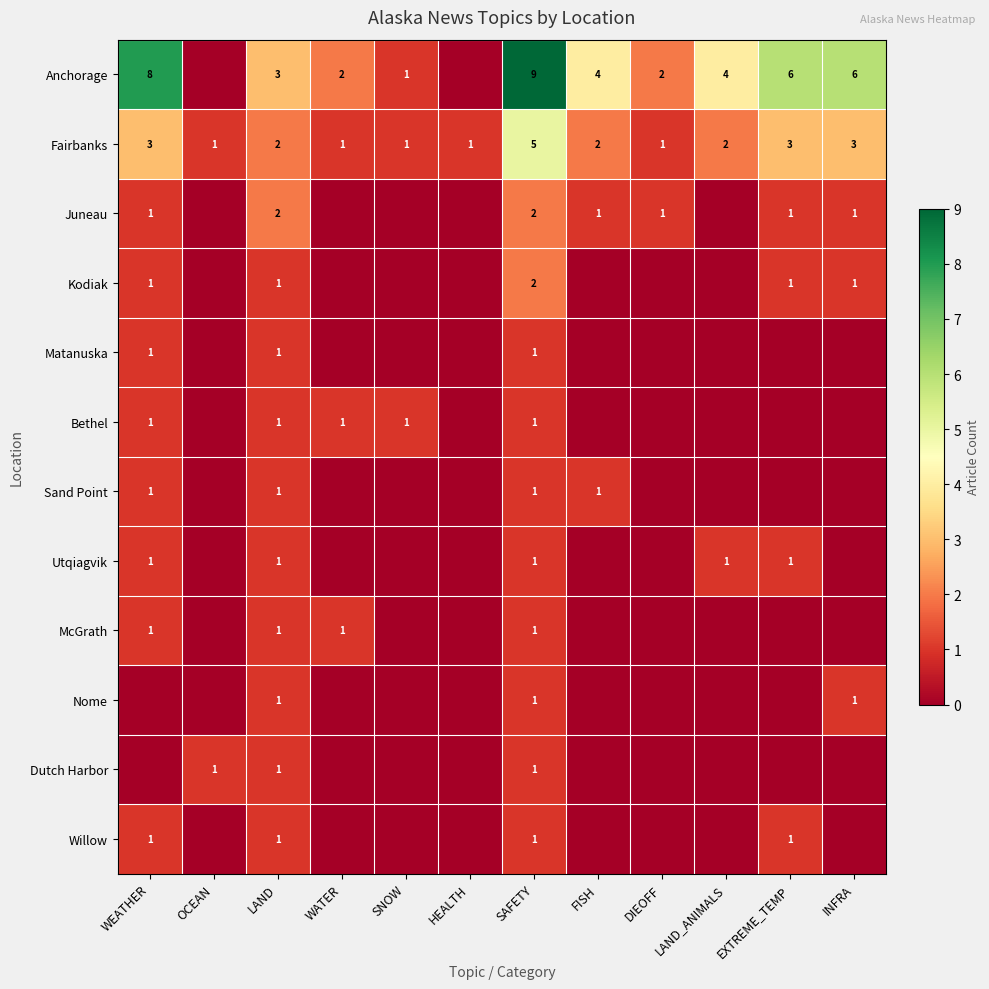

True or false: Anchorage has a value of 1 at SNOW.

True